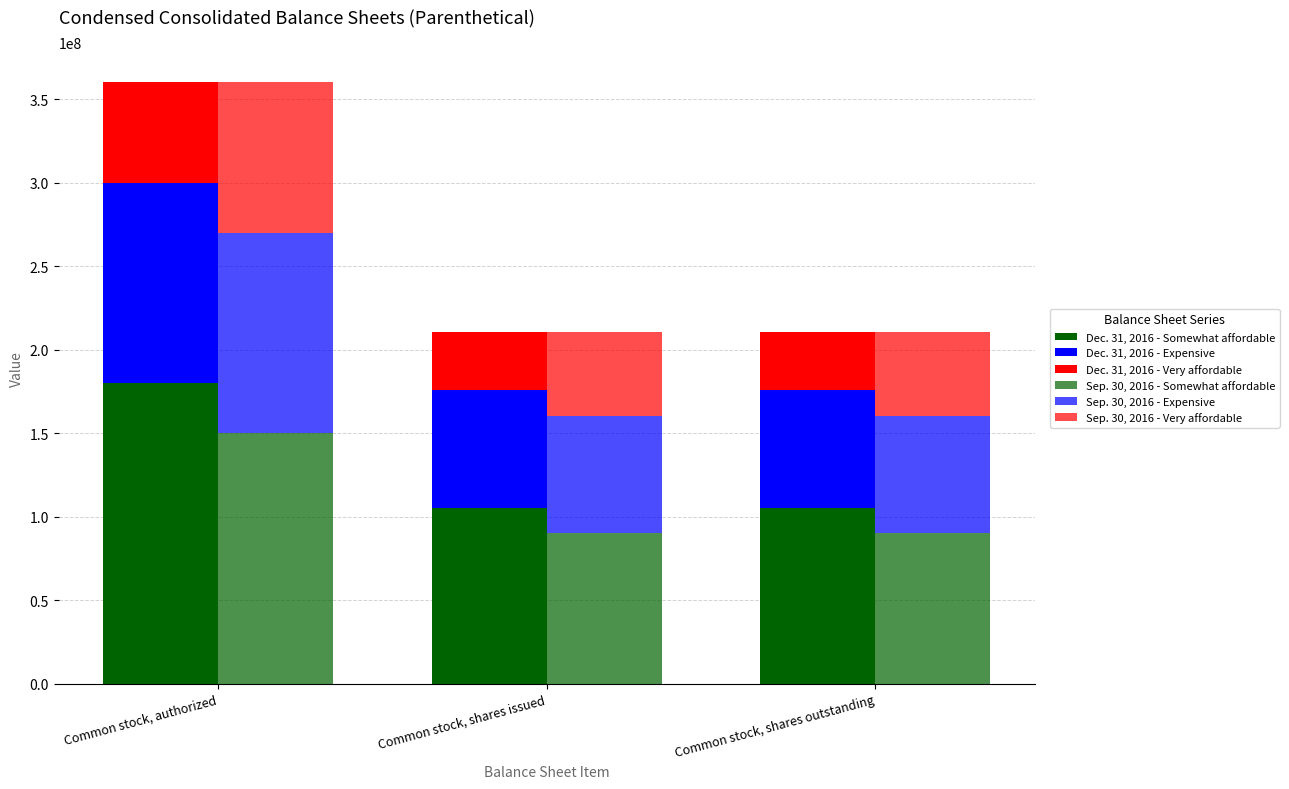

What is the sum of all Sep. 30, 2016 - Very affordable values?

190390404